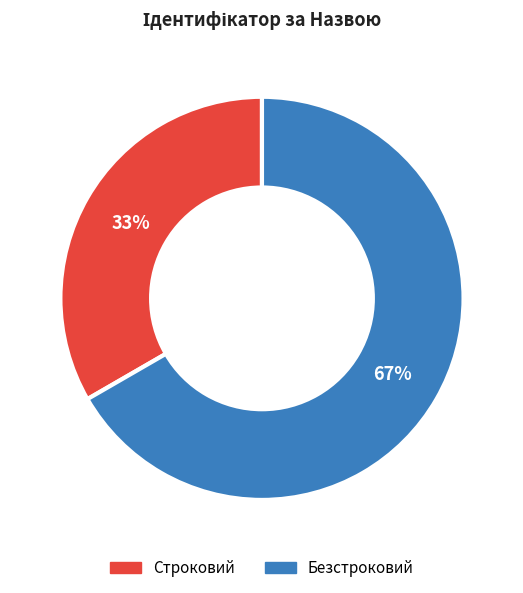

The Строковий slice represents 47% of the pie. True or false?

False